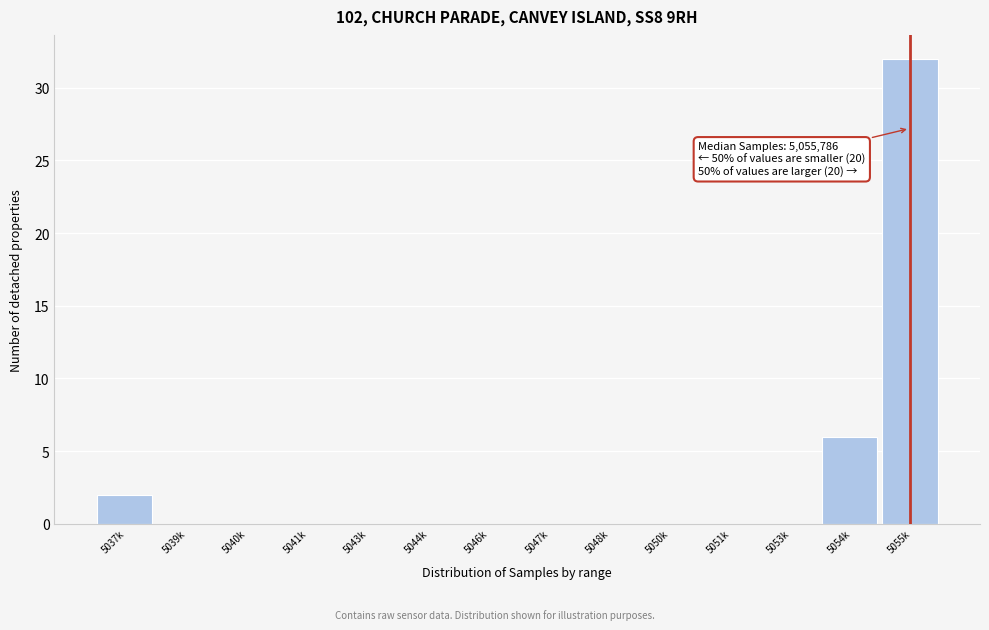

Reading left to right, extract all data points from this chart.

5037k=2	5039k=0	5040k=0	5041k=0	5043k=0	5044k=0	5046k=0	5047k=0	5048k=0	5050k=0	5051k=0	5053k=0	5054k=6	5055k=32